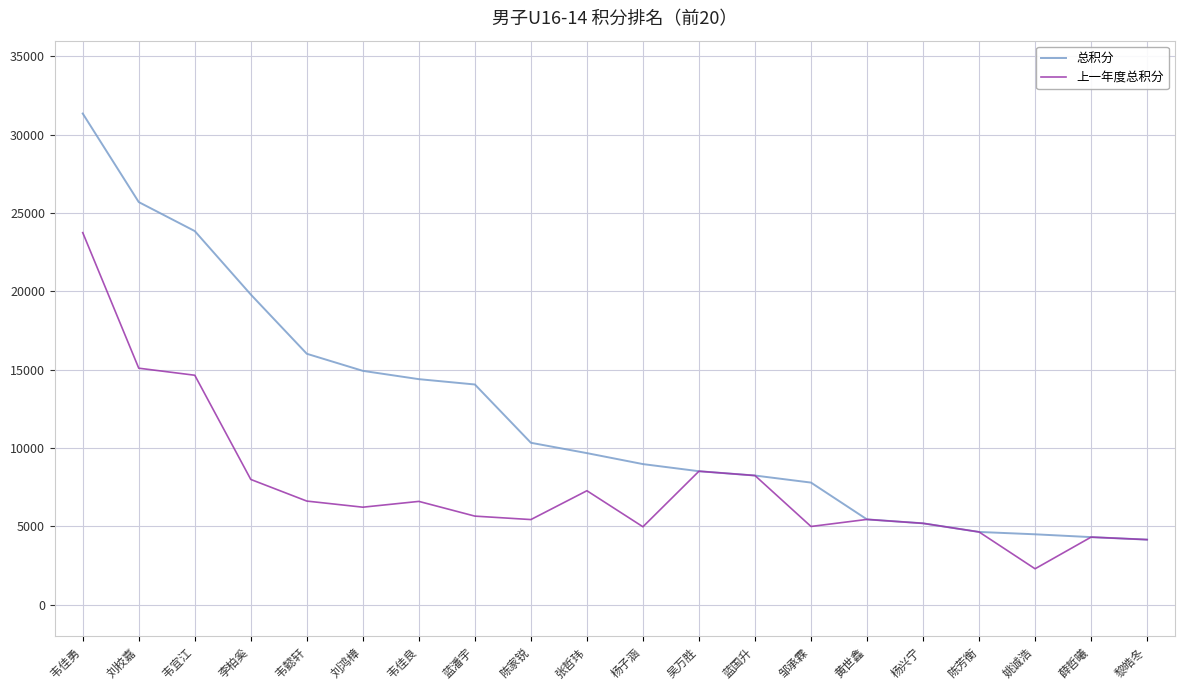

Between 韦佳勇 and 韦懿轩, which series saw the biggest shift?

上一年度总积分